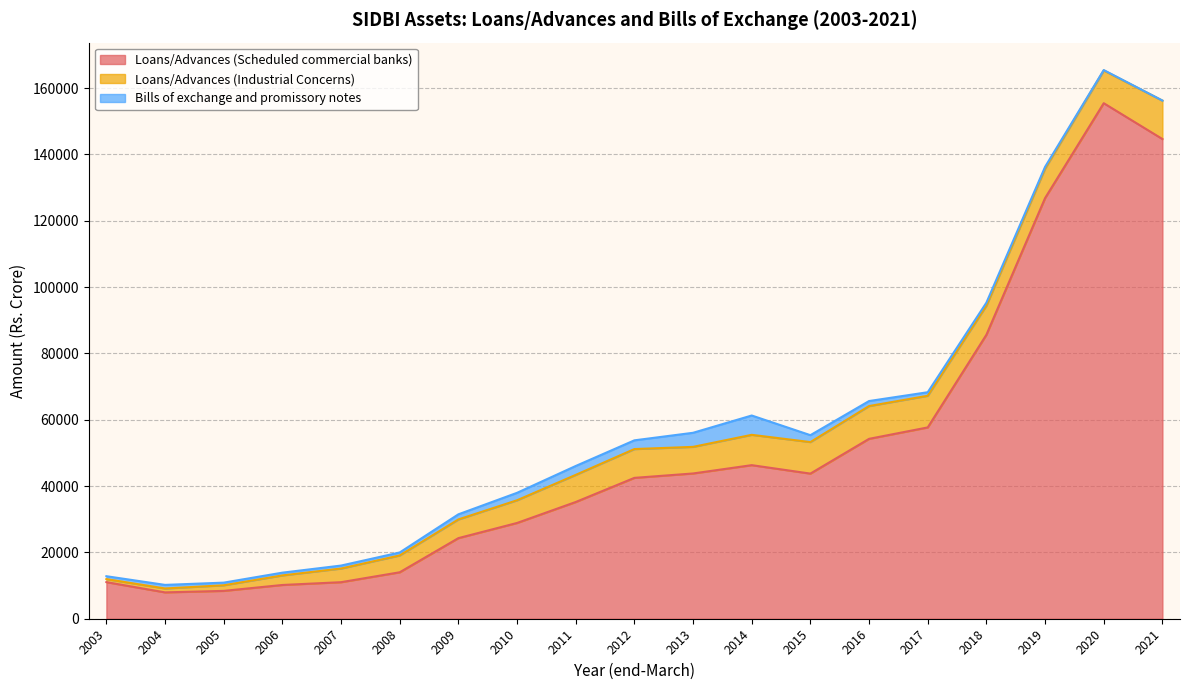

Rank the series by their maximum value, from lowest to highest.

Bills of exchange and promissory notes, Loans/Advances (Industrial Concerns), Loans/Advances (Scheduled commercial banks)